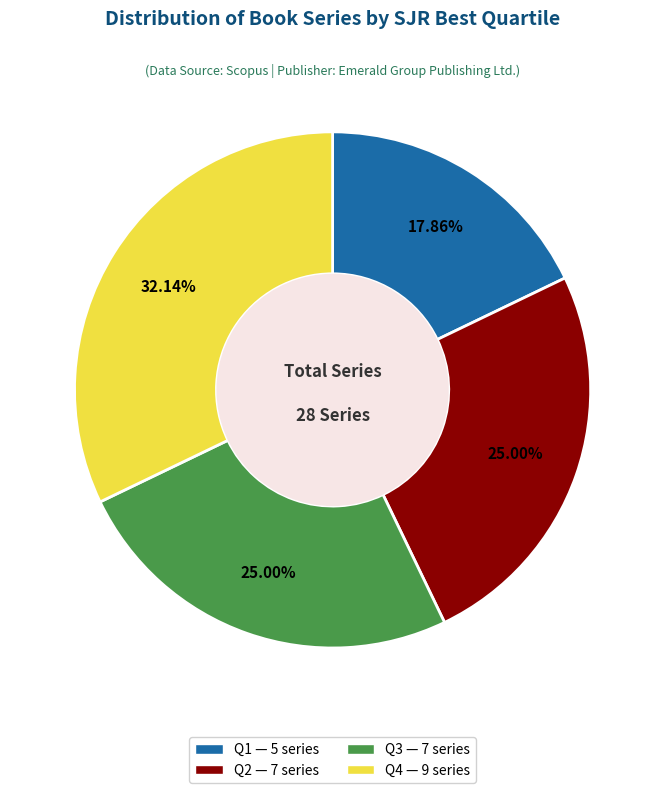

To the nearest percent, what is the average slice percentage?

25%